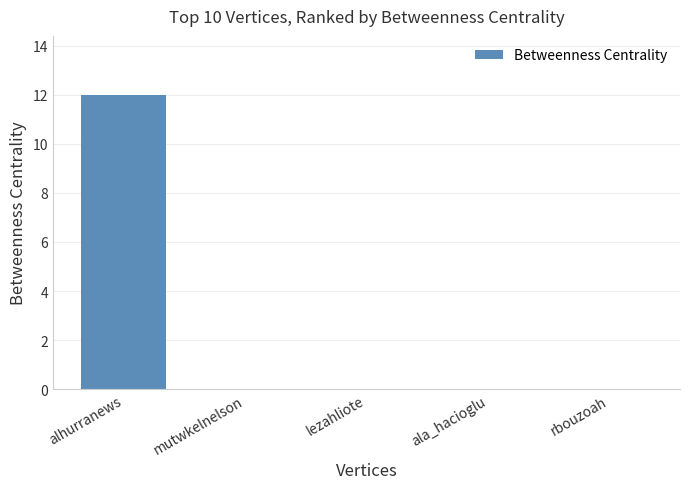

Which category has the highest value across all series?

alhurranews